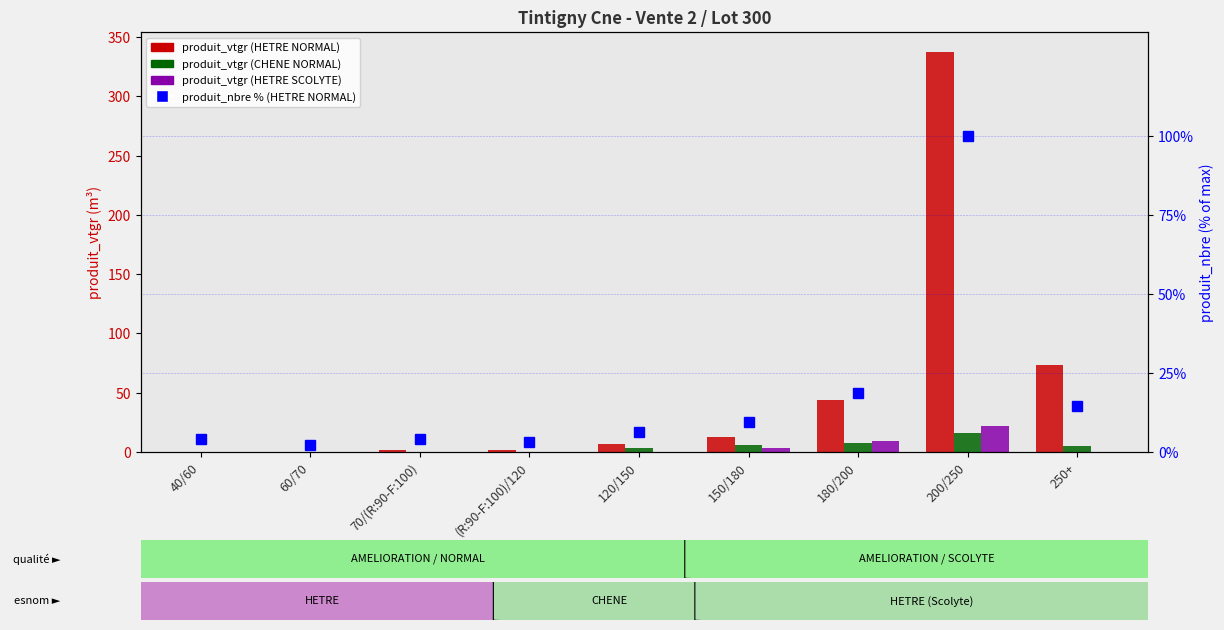

What is the value of the produit_vtgr (CHENE NORMAL) bar at the 8th from the left?

16.2